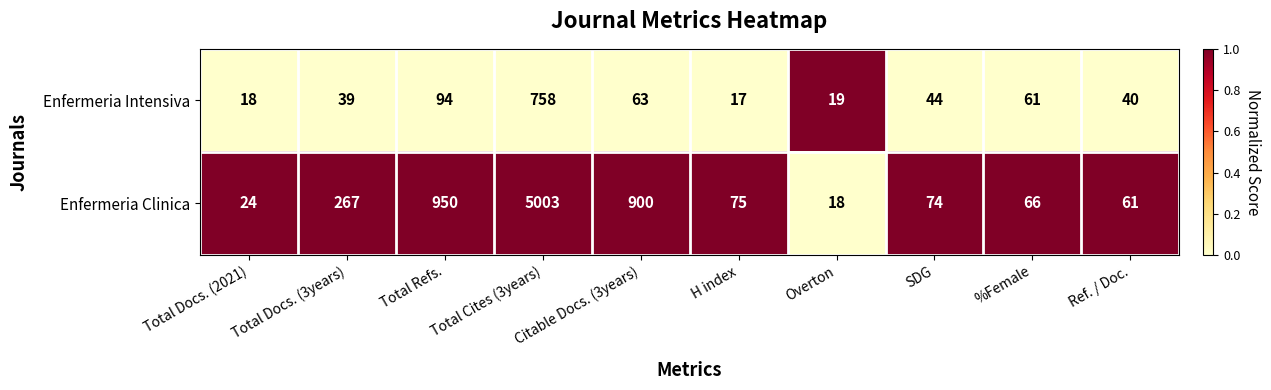

True or false: Enfermeria Clinica has a value of 27 at SDG.

False